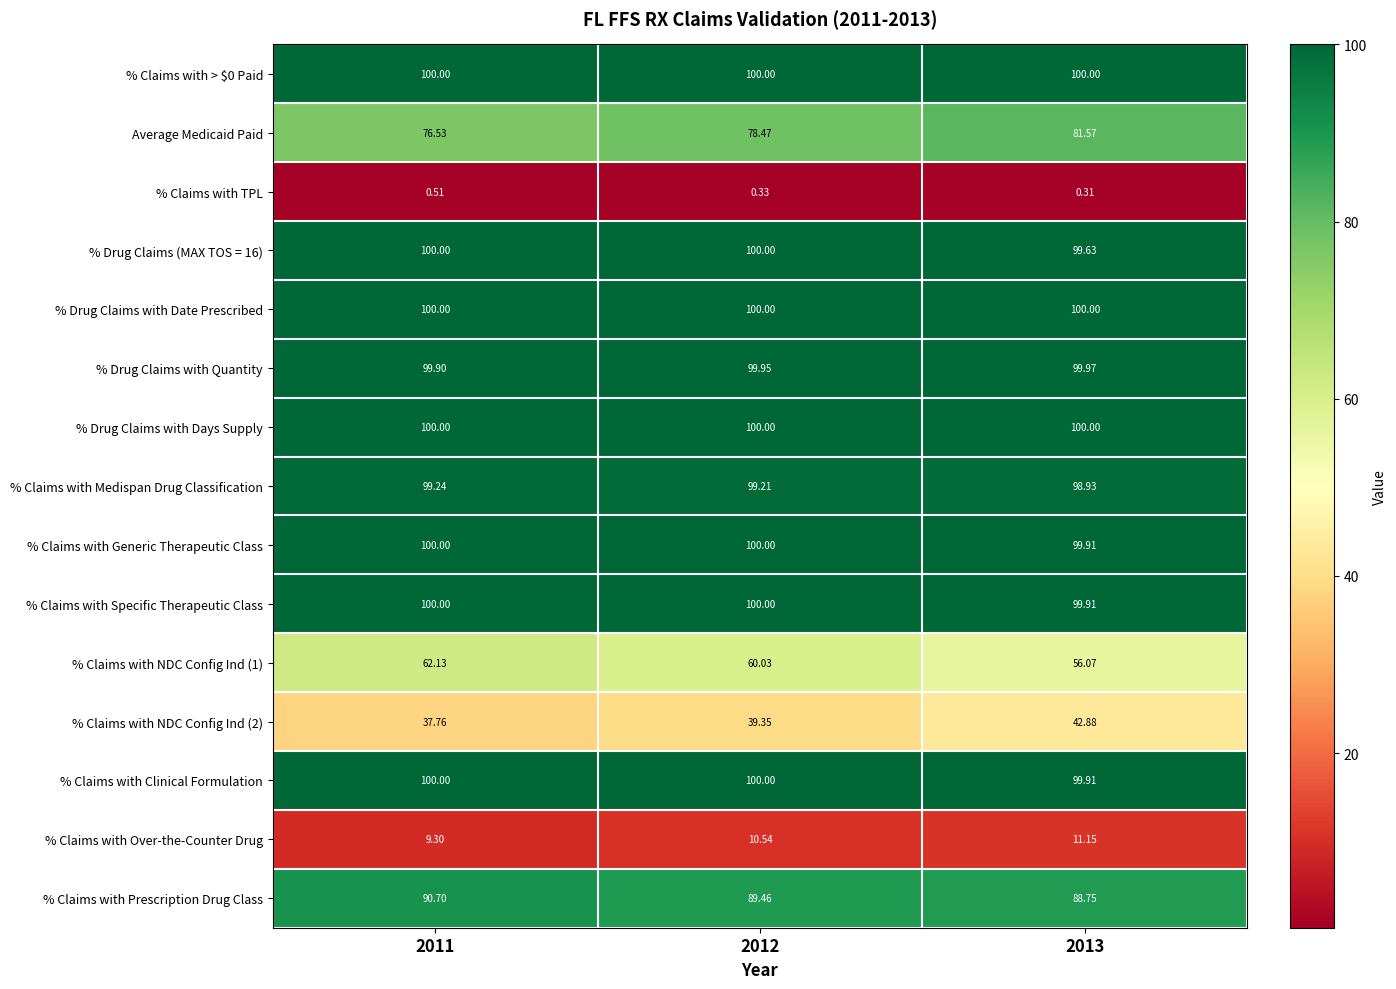

What is the spread (max minus min) of values at 2012?

99.7